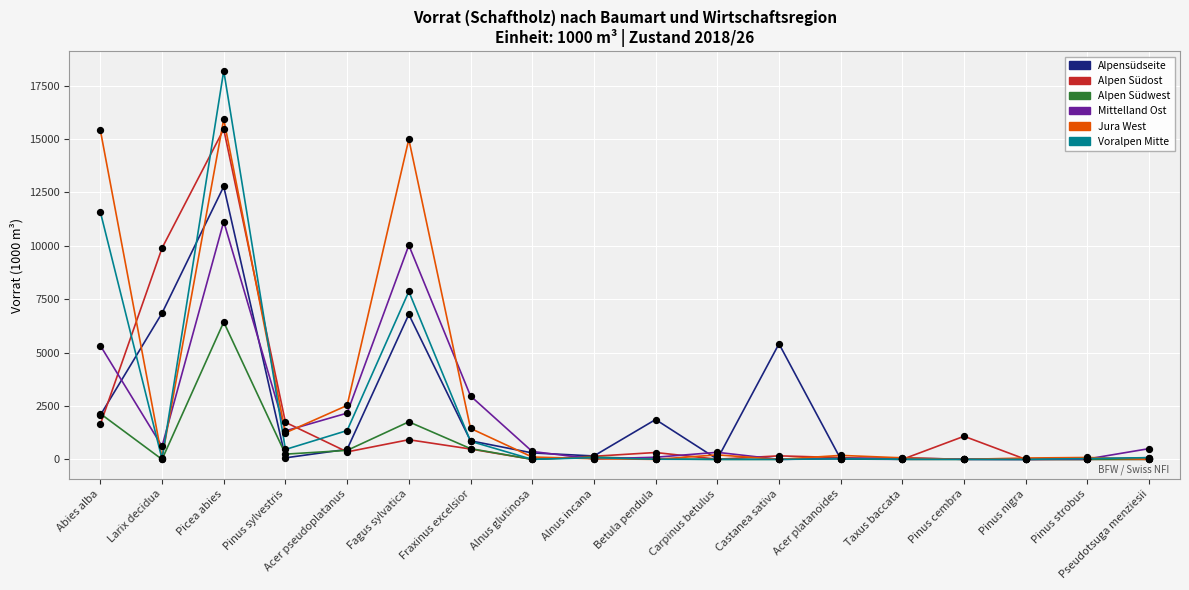

What is the total value across all series at Picea abies?

79935